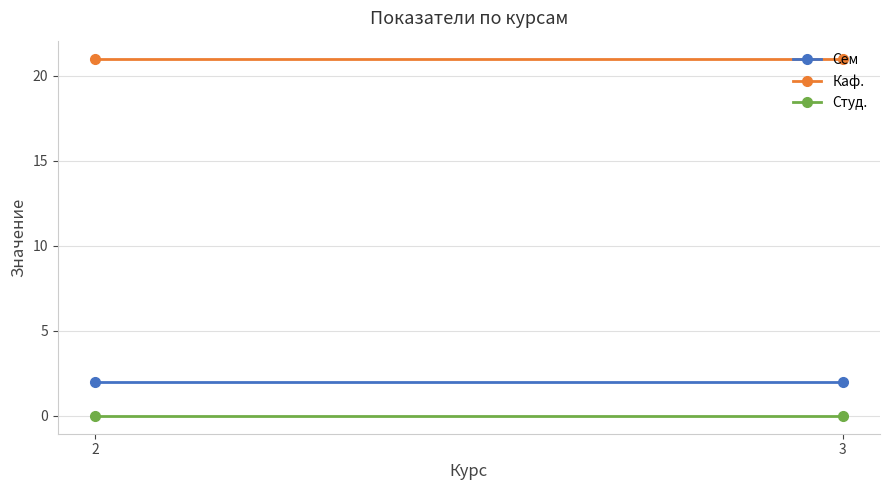

The Сем series shows 1 at 2. True or false?

False